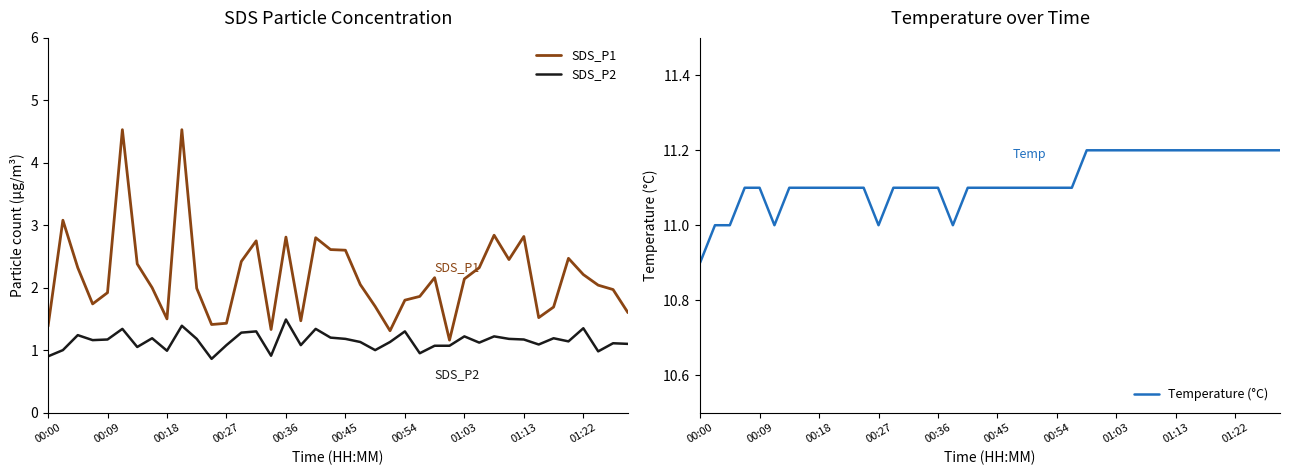

List the series in order of their peak value, highest first.

Temperature (°C), SDS_P1, SDS_P2